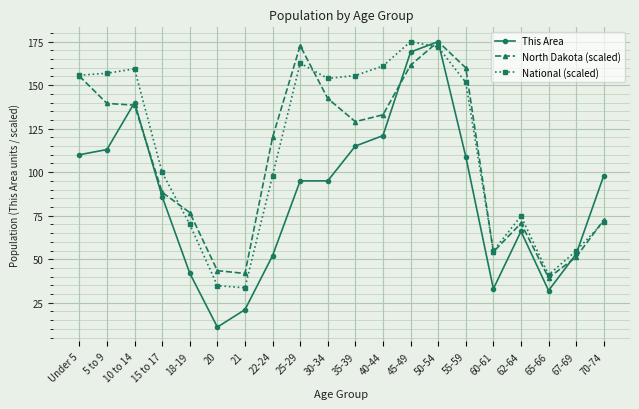

Where is the first local minimum for This Area?

20